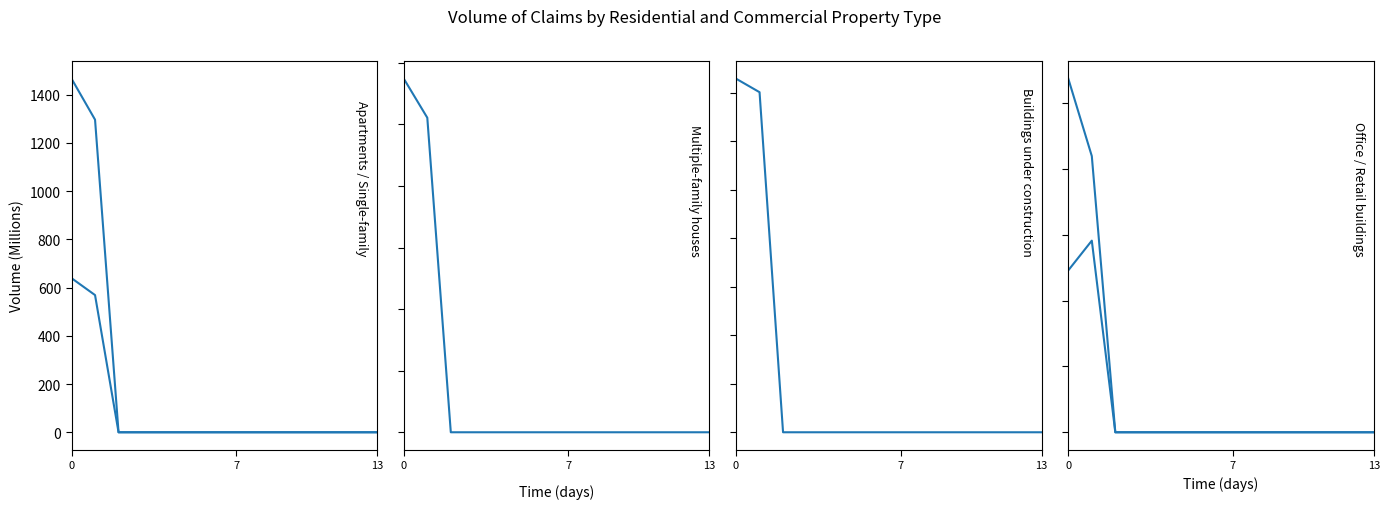

At 11, list the series in order from smallest to largest.

Apartments, Single-and two-family houses, Multiple-family houses, Buildings under construction (Res), Office buildings, Retail buildings